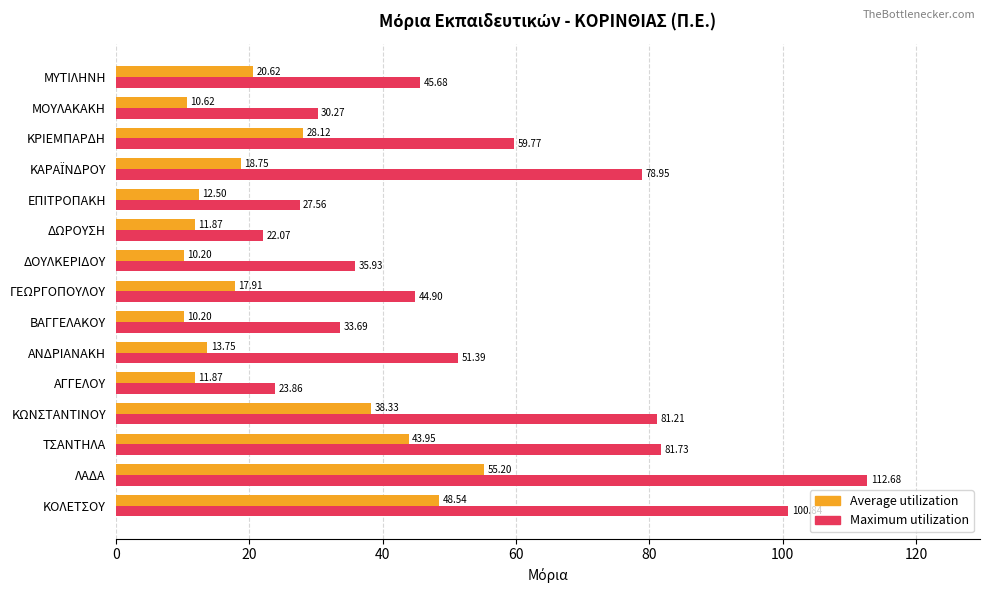

What is the sum of all Maximum utilization values?

830.5